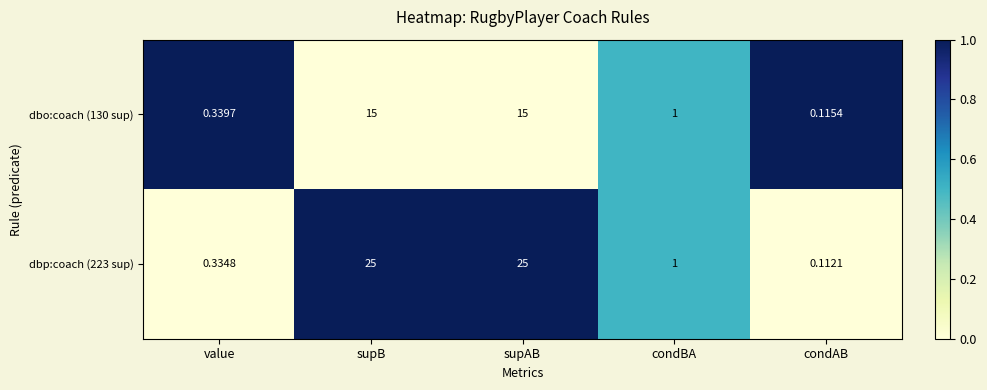

Where is dbp:coach (223 sup) nearest to the value 12?

condBA